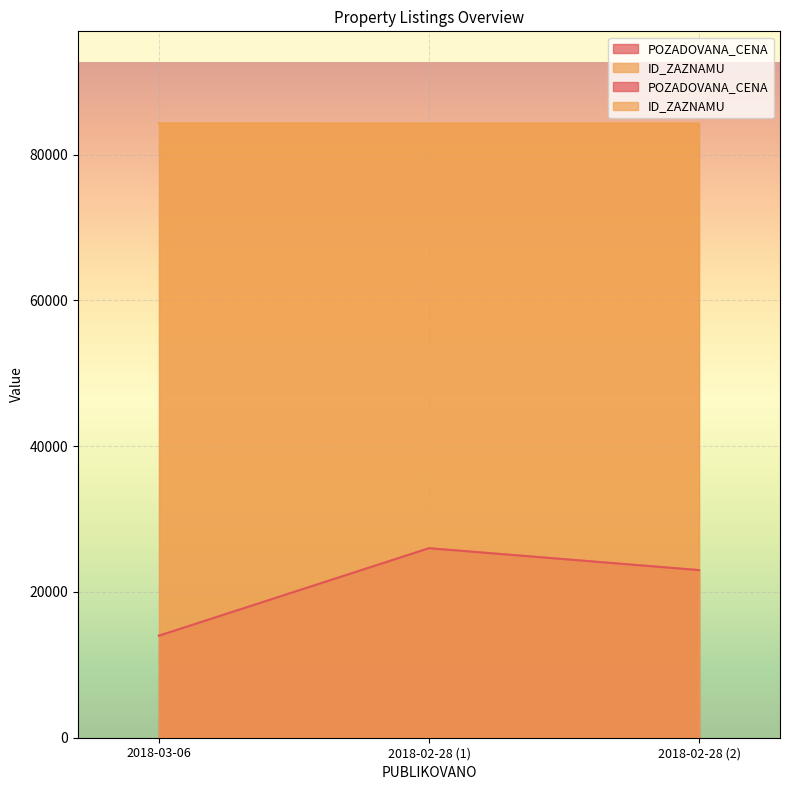

Reading left to right, what are all the values shown in this chart?

POZADOVANA_CENA: 2018-03-06=14000	2018-02-28 (1)=26000	2018-02-28 (2)=23000
ID_ZAZNAMU: 2018-03-06=84276	2018-02-28 (1)=84253	2018-02-28 (2)=84256